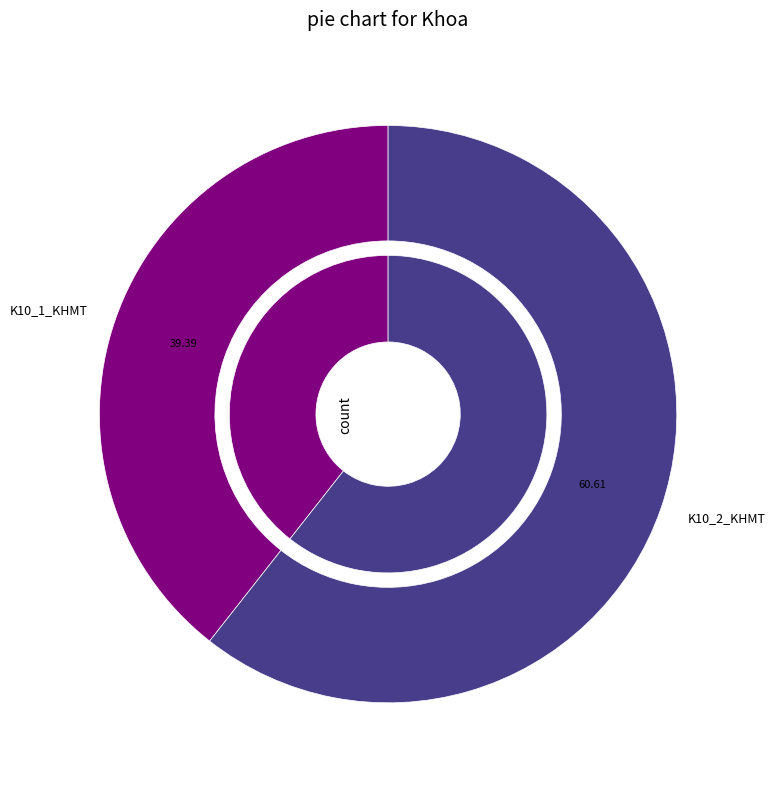

Is it true that K10_2_KHMT is 61% of the pie?

True